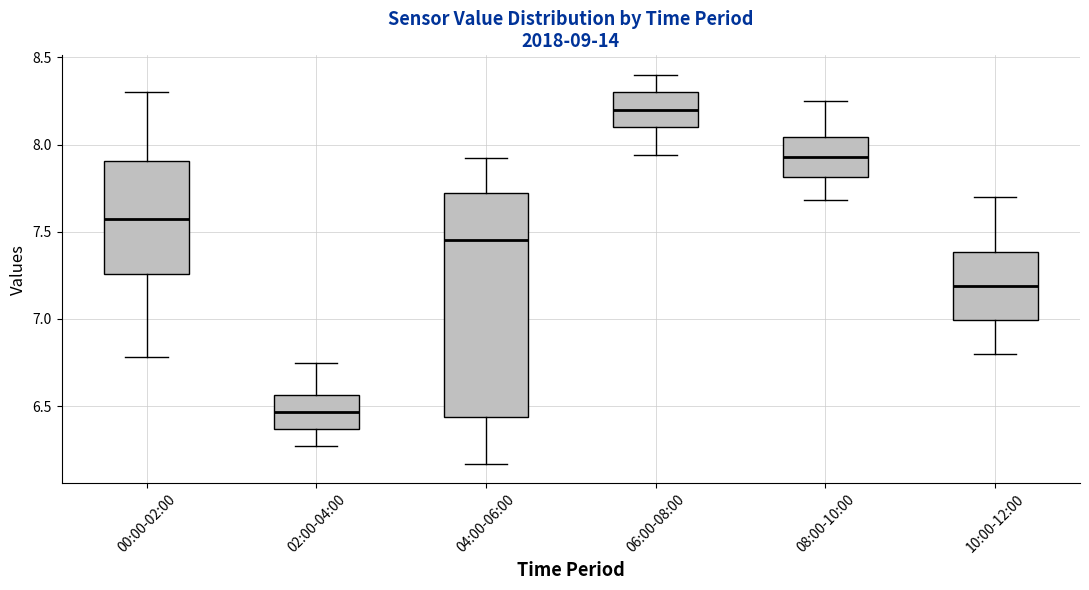

Which box's median line is the highest?

06:00-08:00